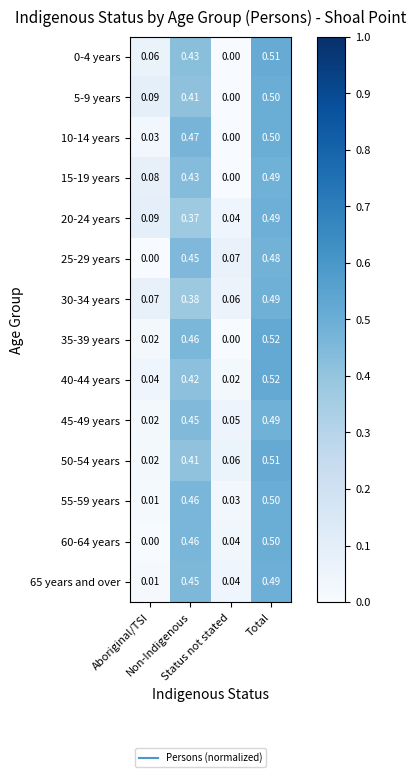

How many data points does each series have?

4